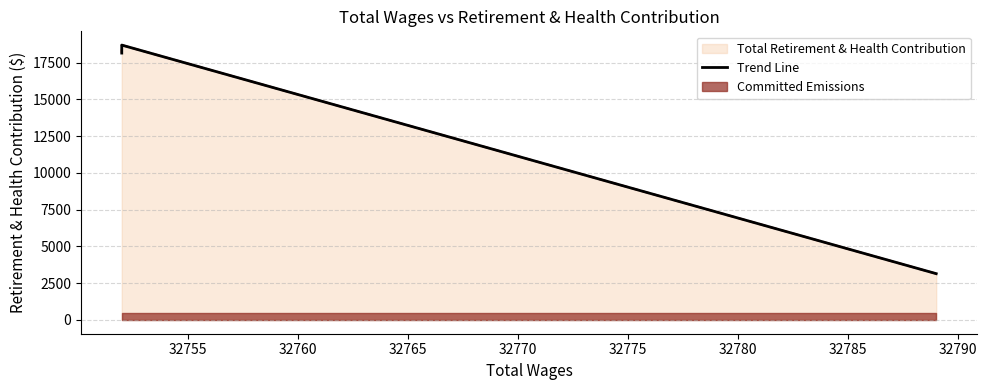

The chart shows a value of 4737 at 32750. True or false?

False